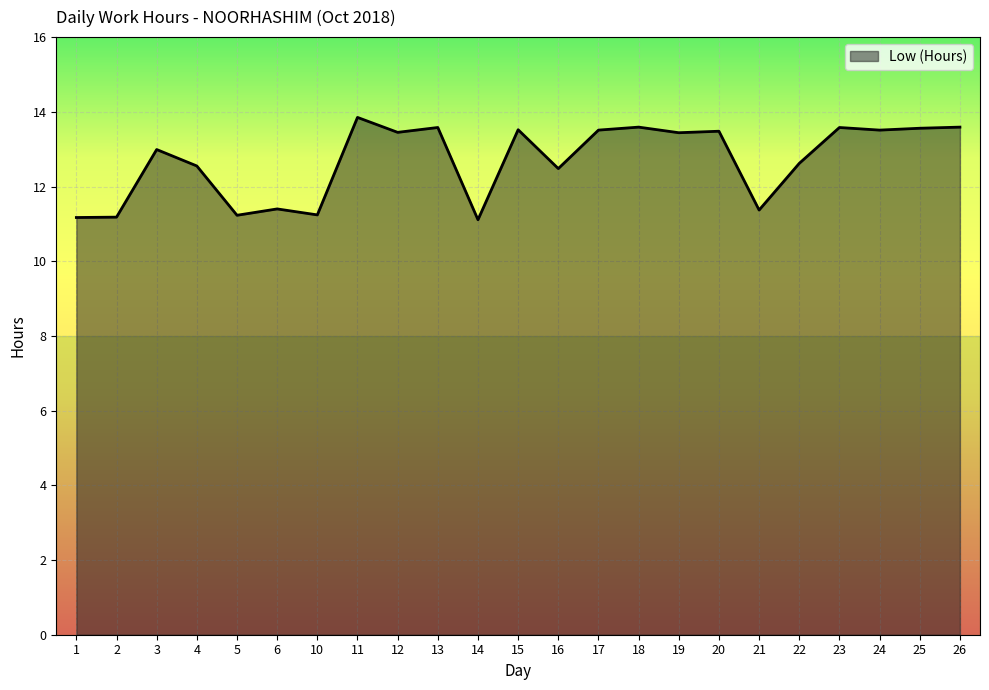

True or false: the data shows 24.7 at 11.

False